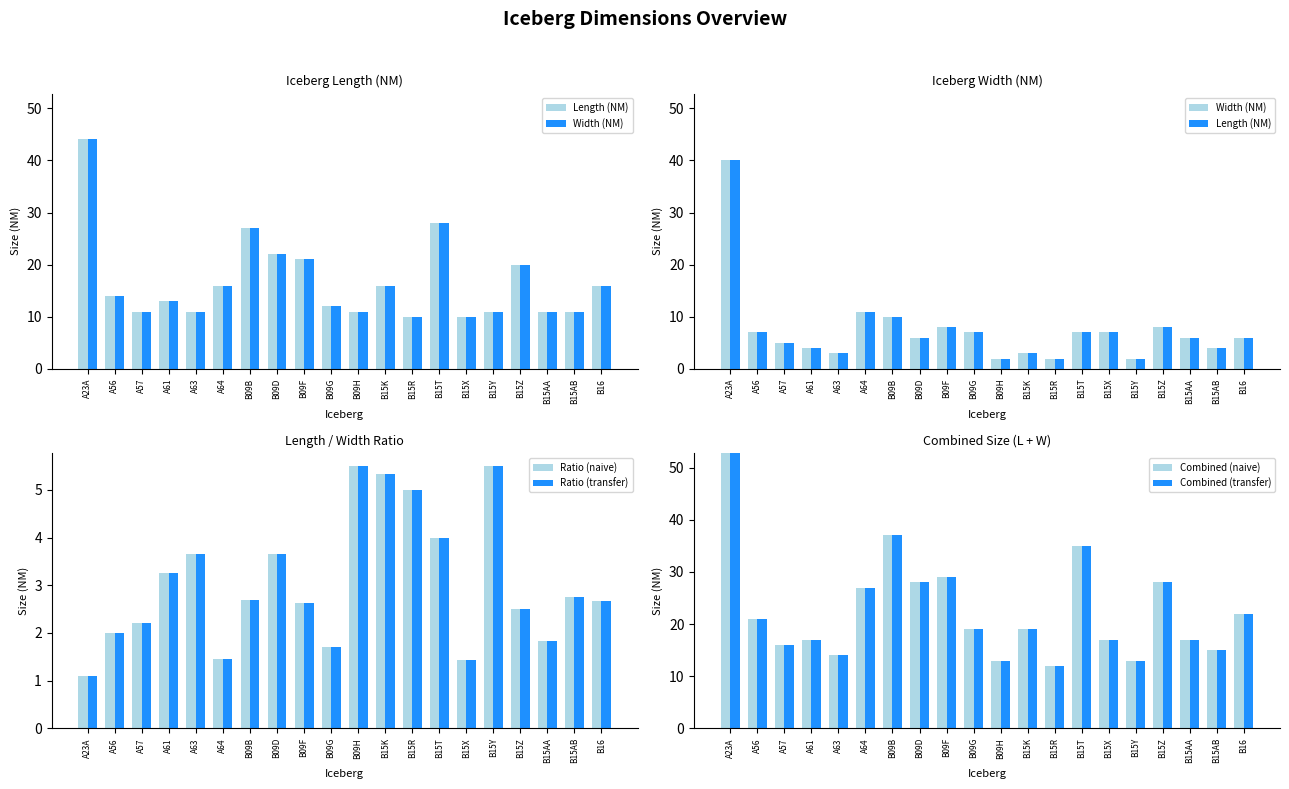

How many values in the Combined (transfer) series exceed 19?

9